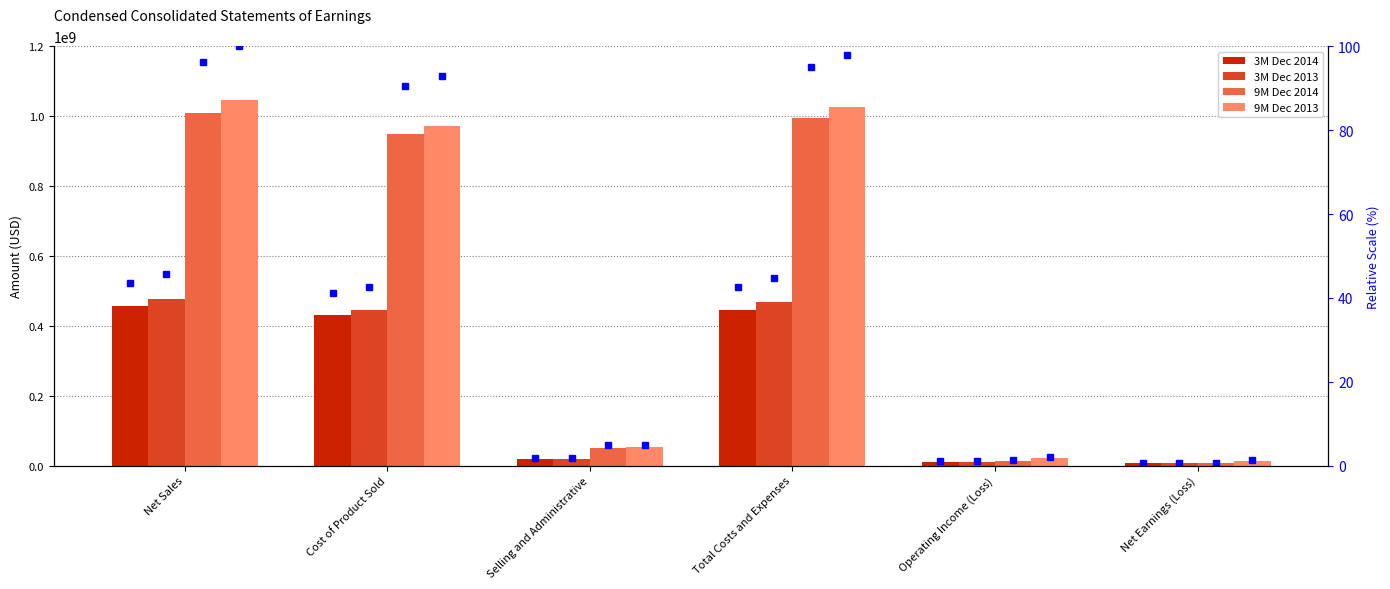

How many values in the 3M Dec 2013 series exceed 446516000?

2